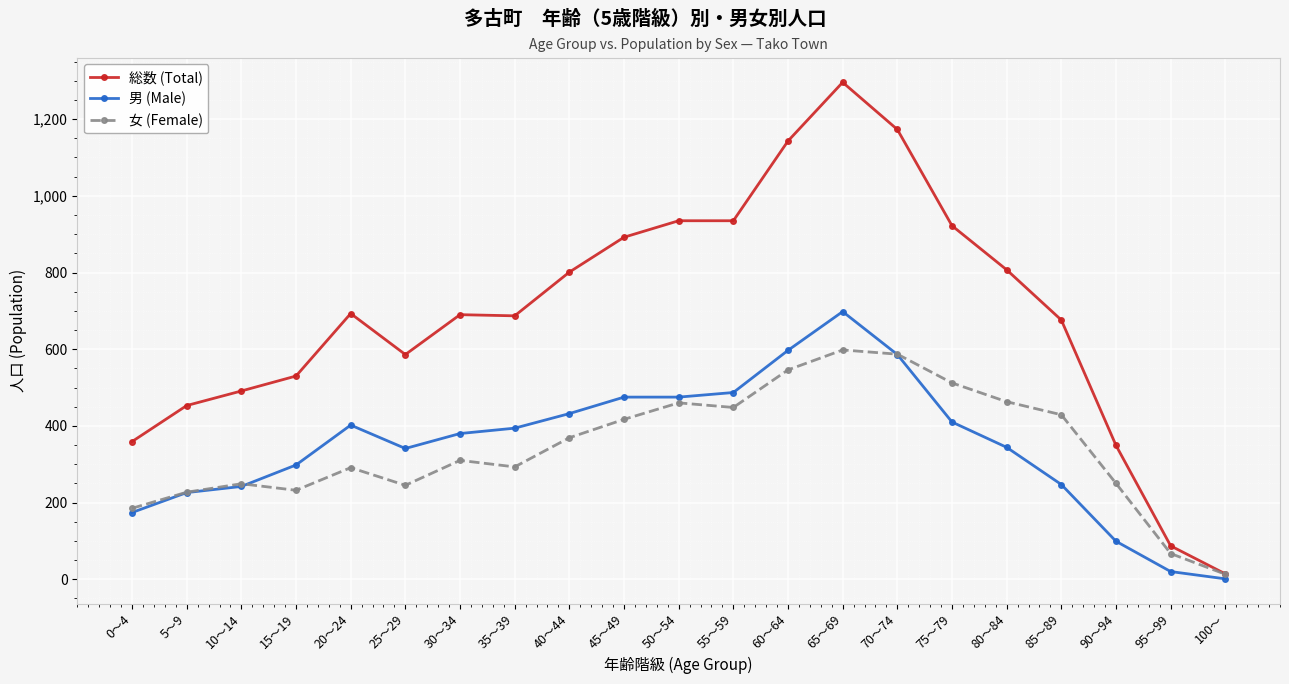

Which label corresponds to the smallest value in the chart?

100～